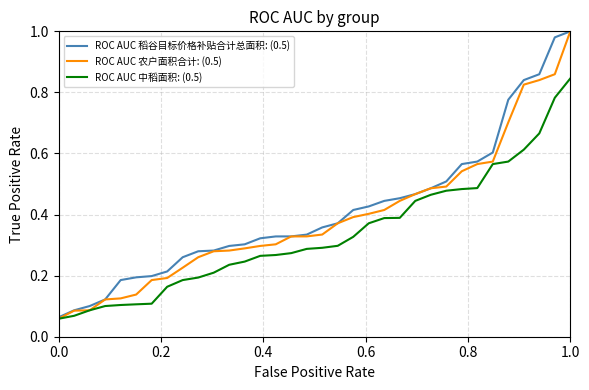

Does the chart have visible grid lines?

Yes